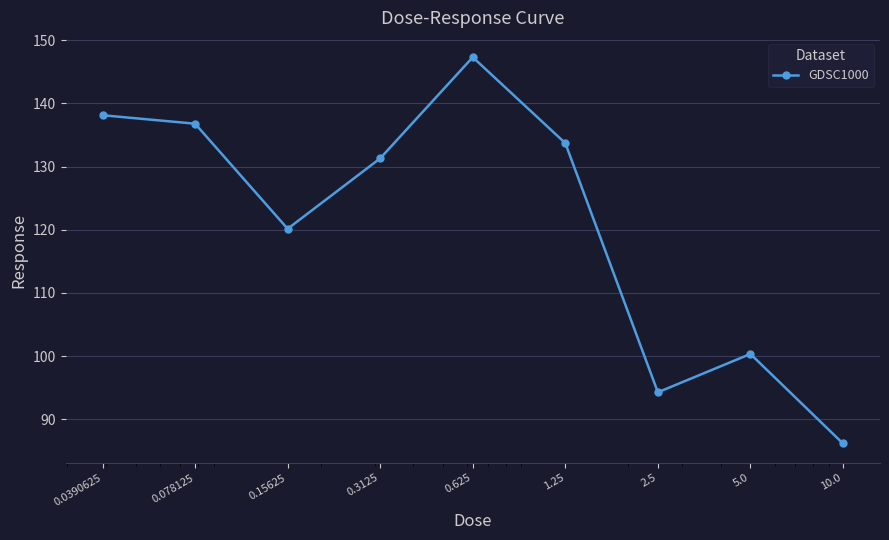

What is the difference between the maximum and minimum values?

61.2